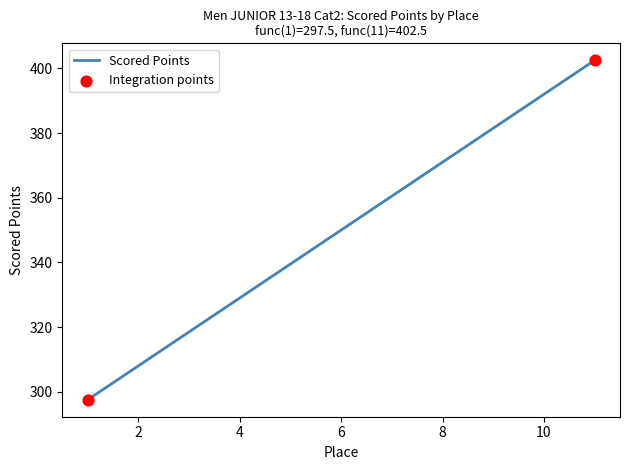

What is the smallest value displayed?

297.5